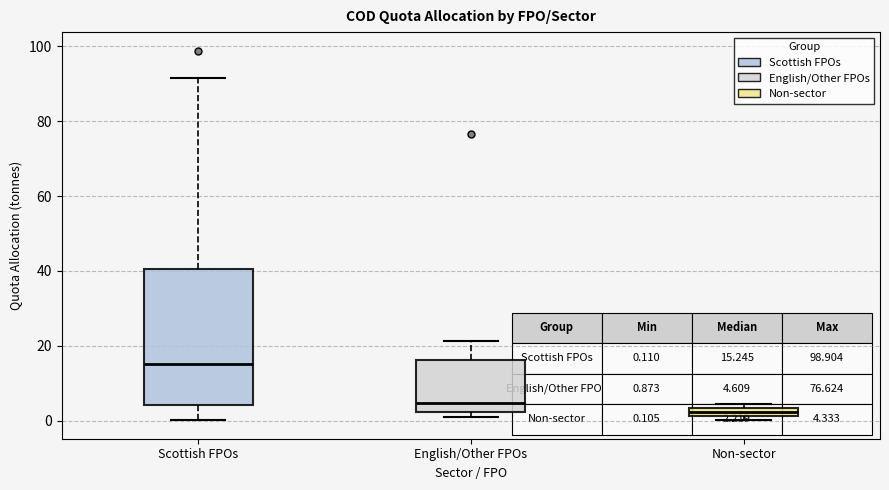

Which box has the highest median line?

Scottish FPOs